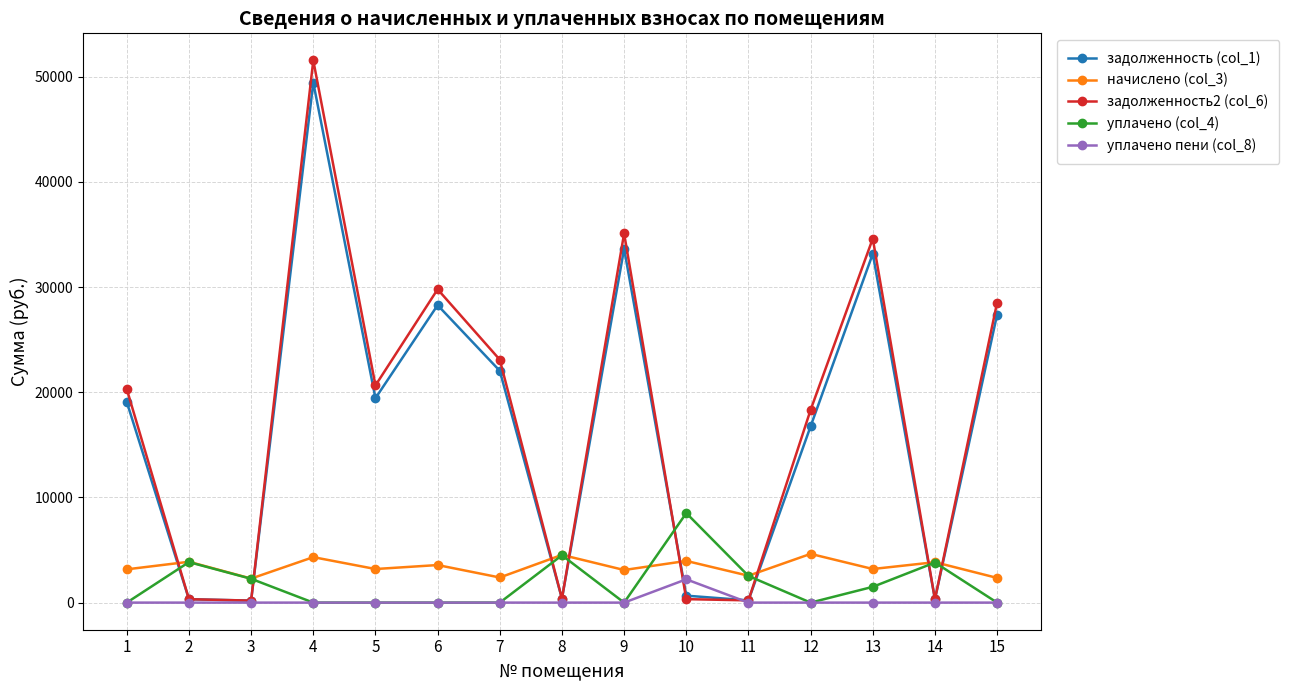

How many lines are shown in the chart?

5